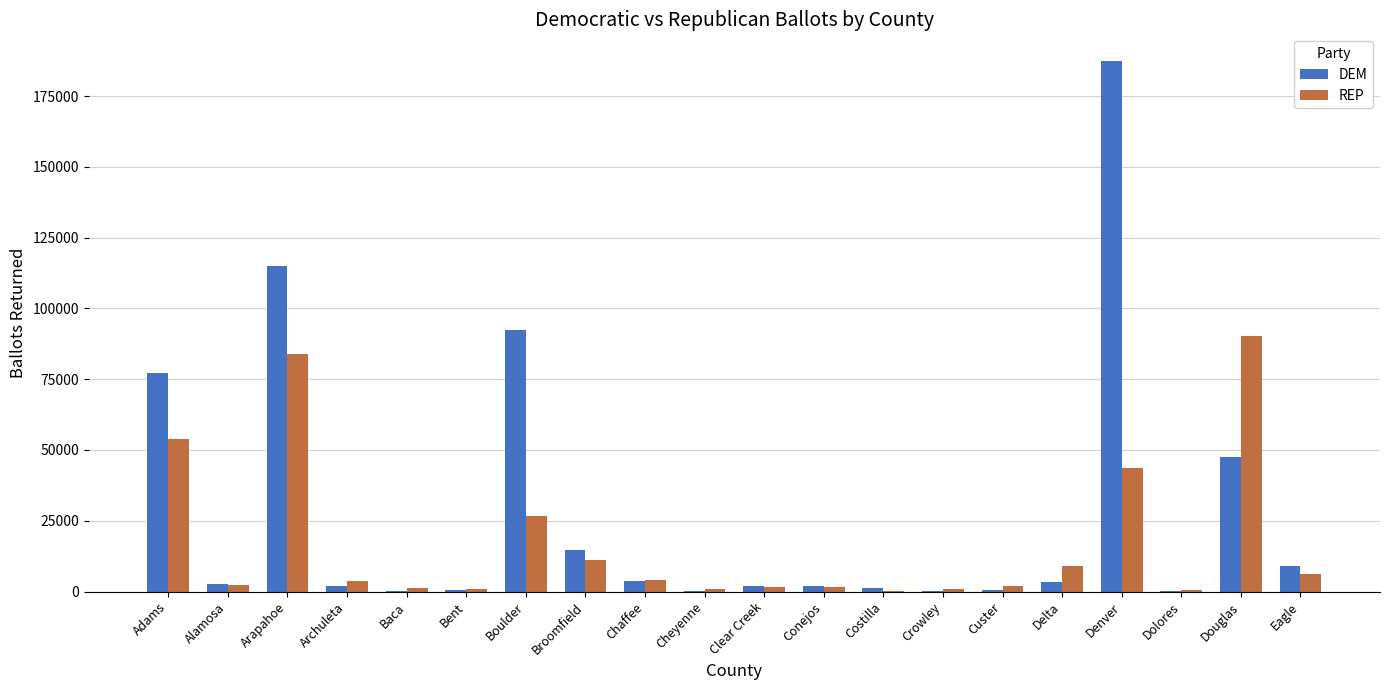

The value of REP at Douglas is 161888. True or false?

False